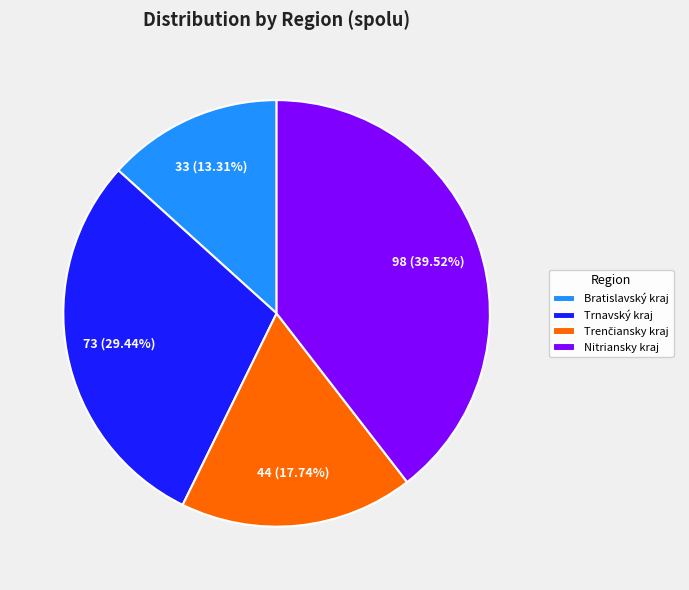

Count the number of slices in the pie.

4